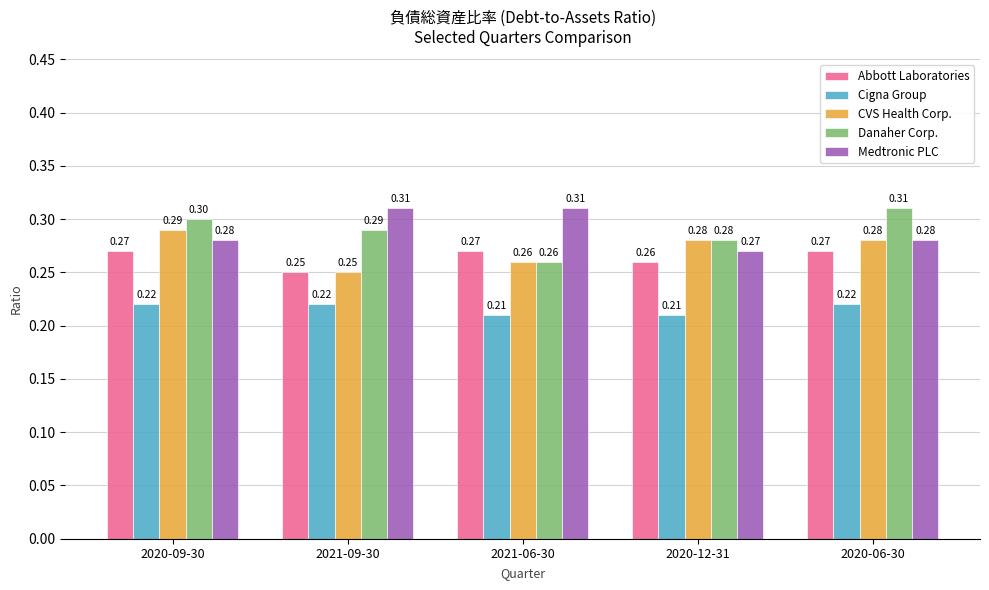

List the labels in order of Danaher Corp. value, largest first.

2020-06-30, 2020-09-30, 2021-09-30, 2020-12-31, 2021-06-30